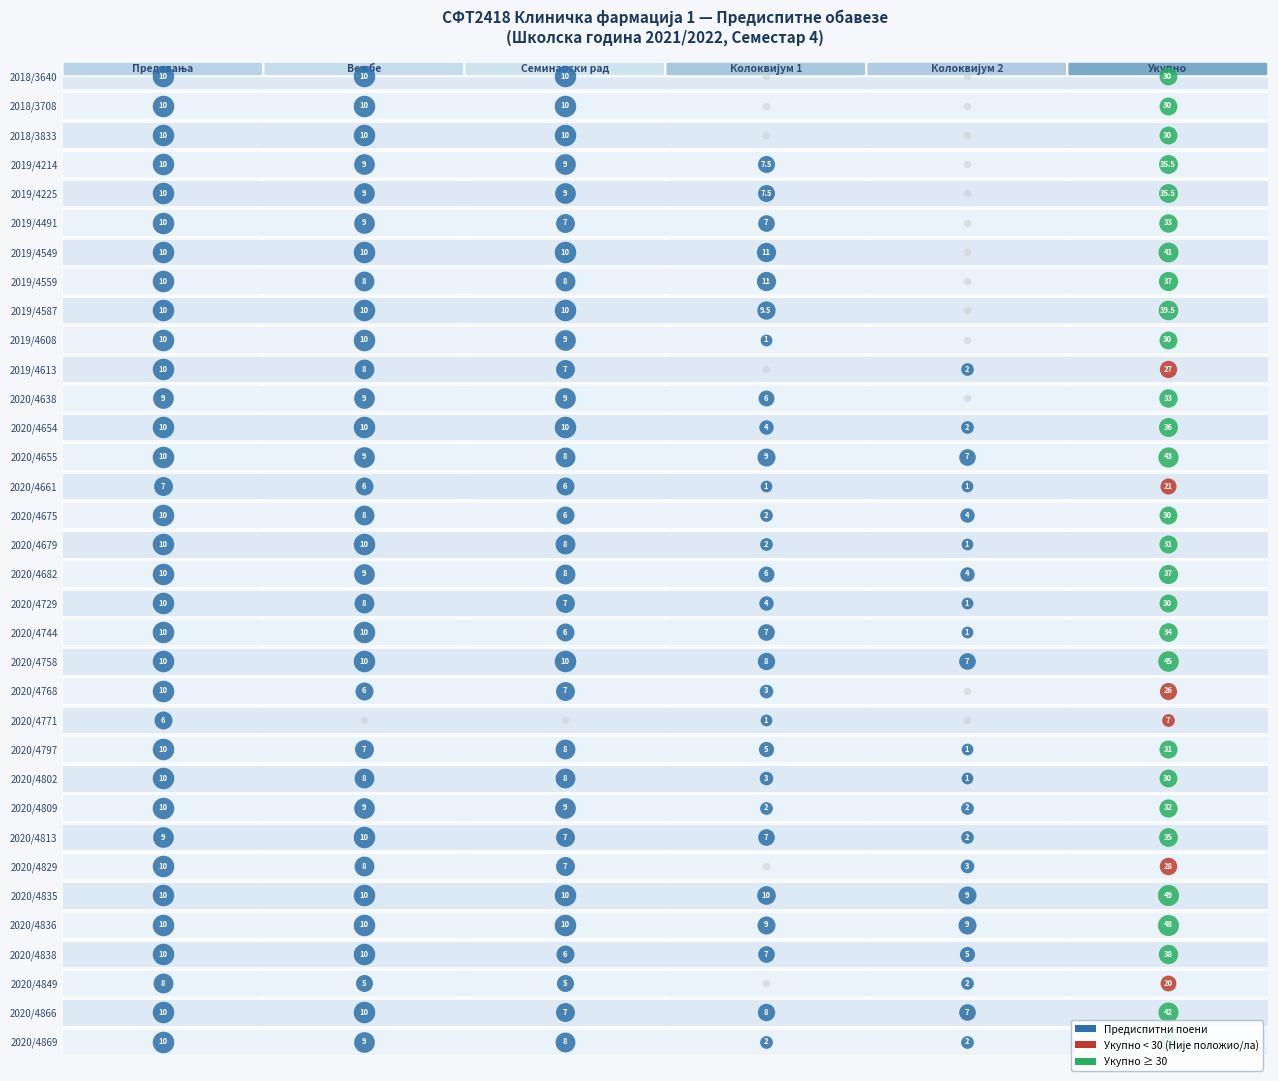

What is the difference between the second highest and minimum values in the 2020/4869 series?

8.0